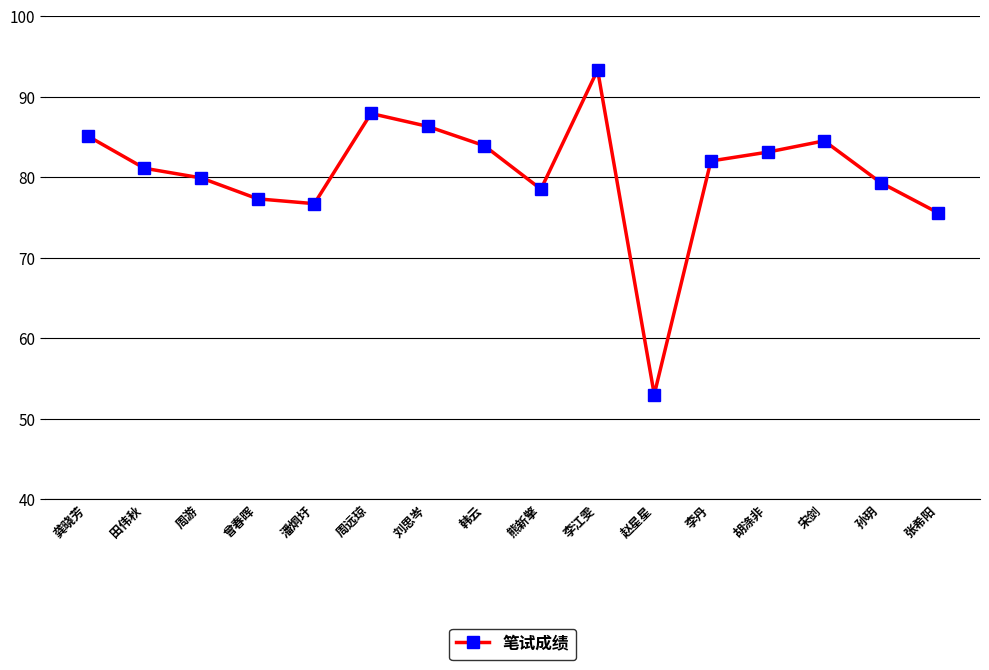

Where is the data nearest to the value 73?

张希阳